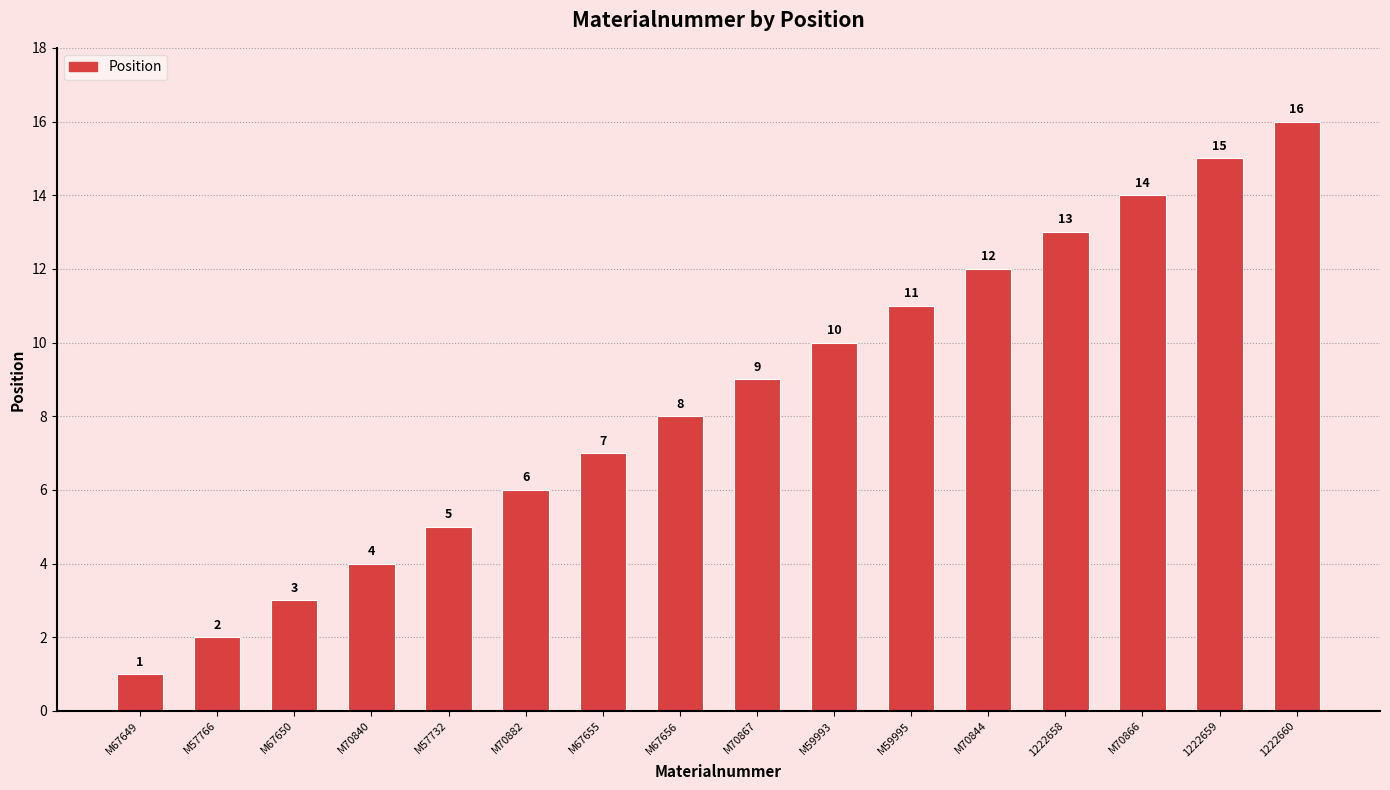

Is it true that the value at 1222658 is 13?

True